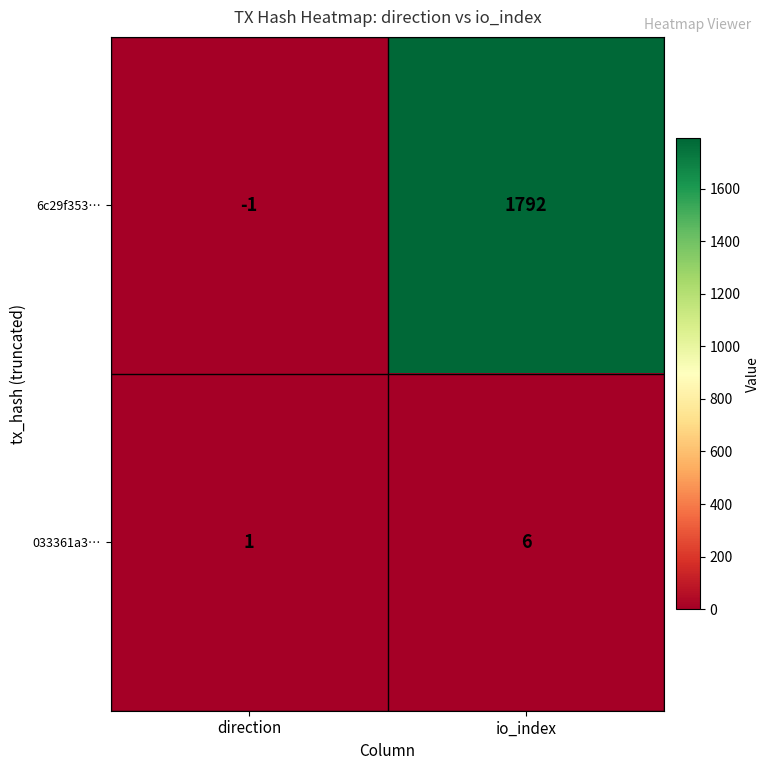

Is it true that 6c29f353… equals 1792 at io_index?

True